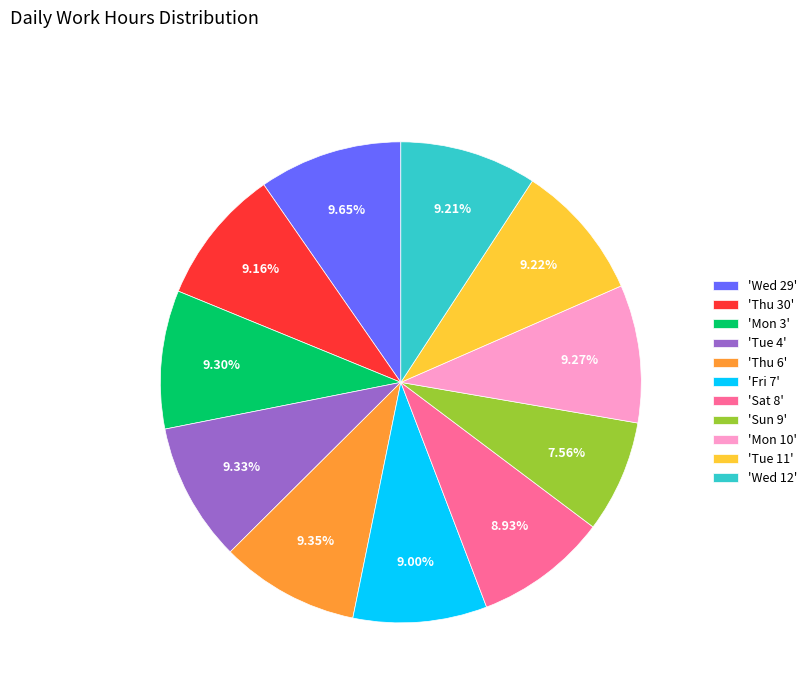

How many segments does this pie chart have?

11